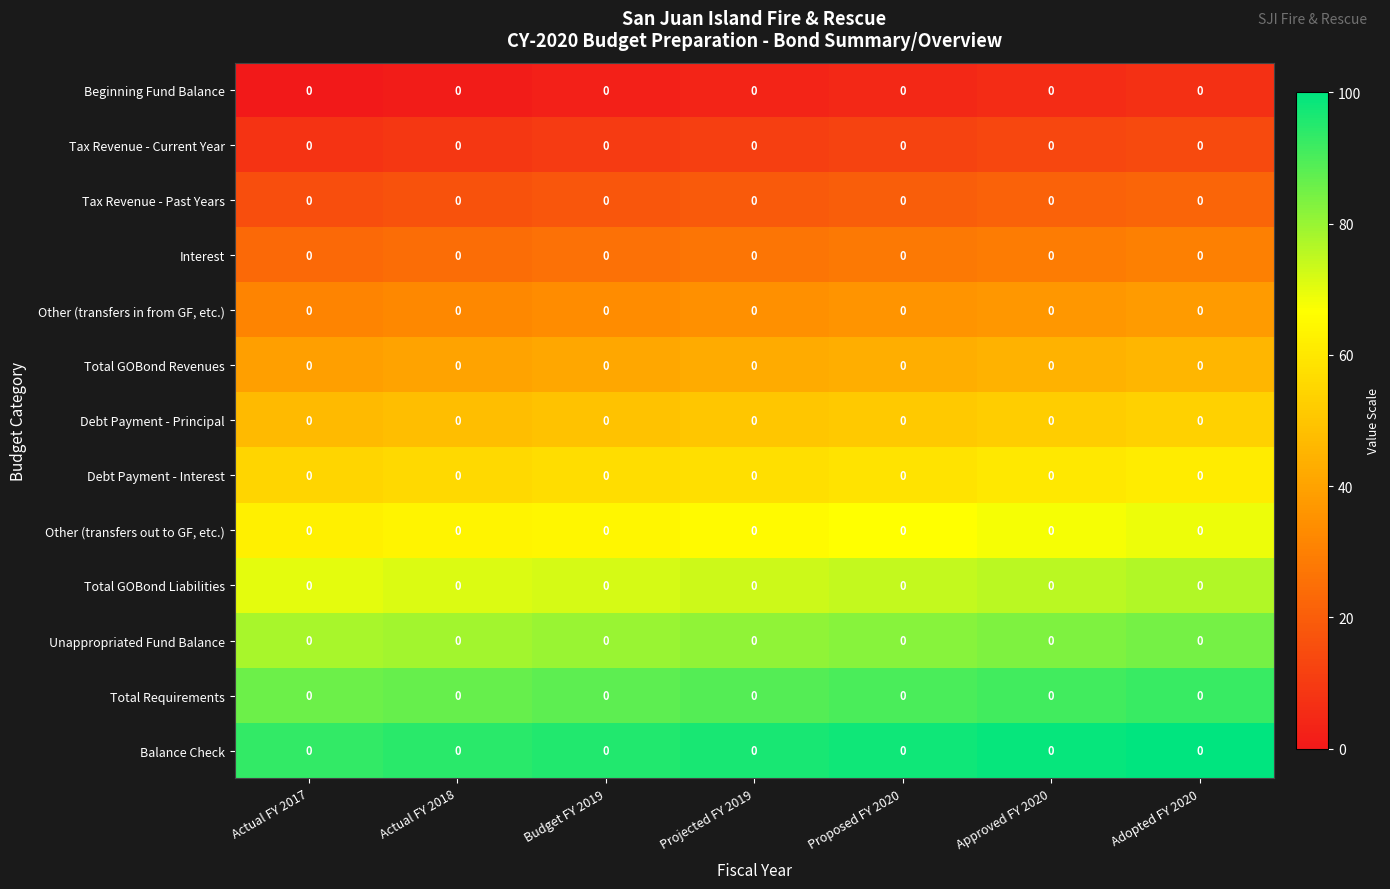

The value of Other (transfers in from GF, etc.) at Approved FY 2020 is 10.9. True or false?

False